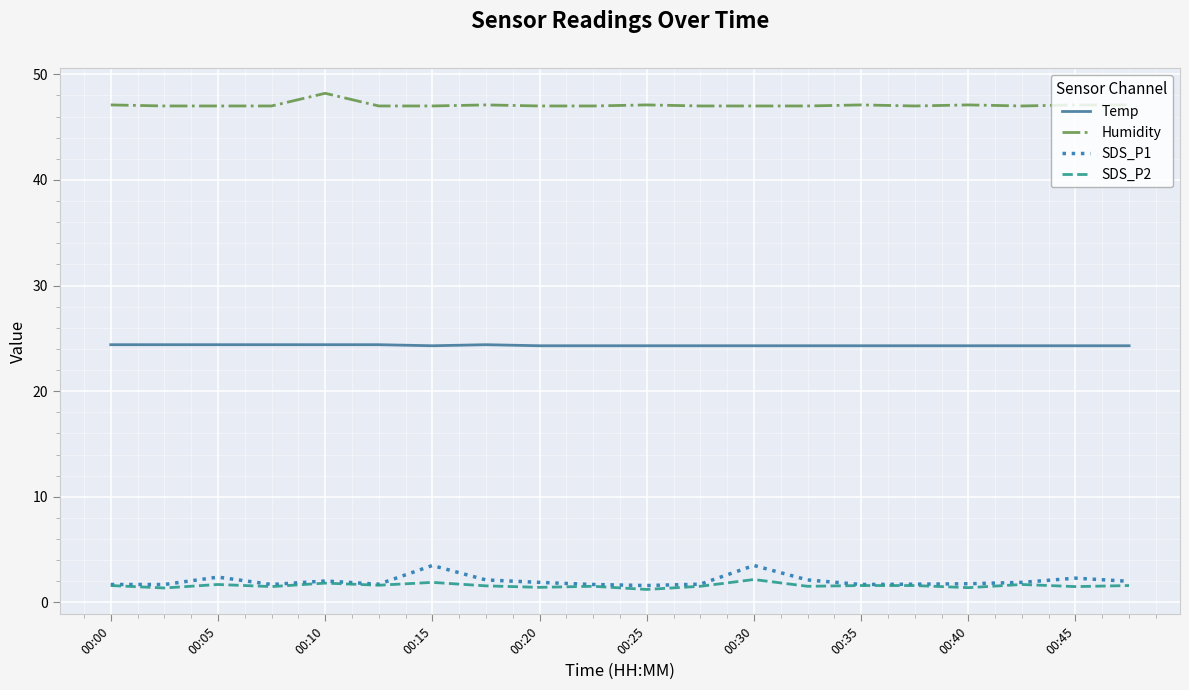

Which series has the largest range (max minus min)?

SDS_P1